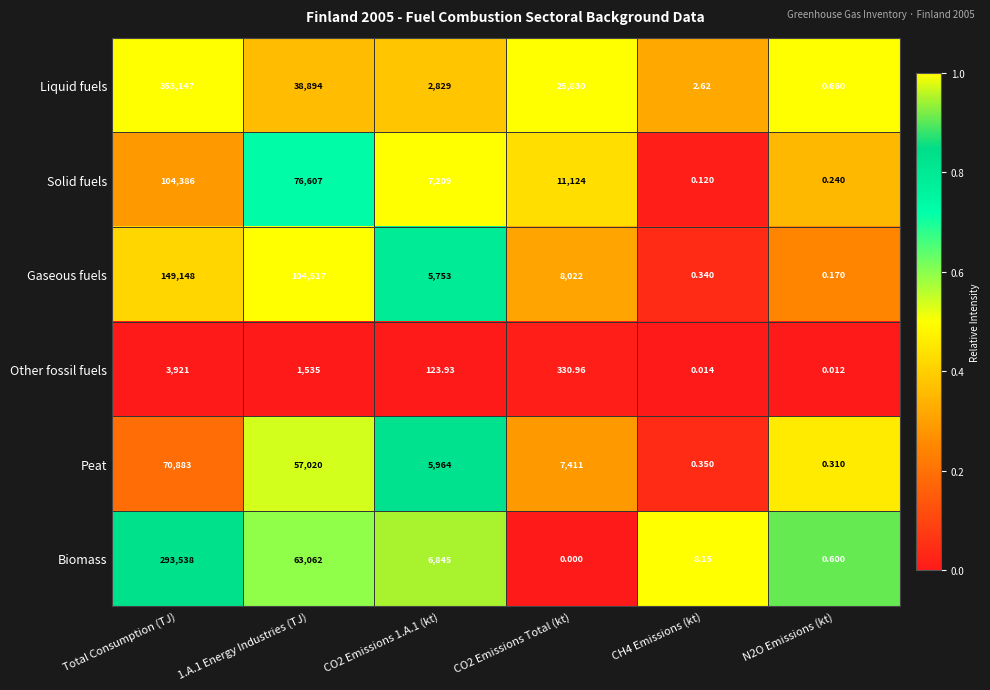

What is the difference between the highest and lowest values at 1.A.1 Energy Industries (TJ)?

102982.0